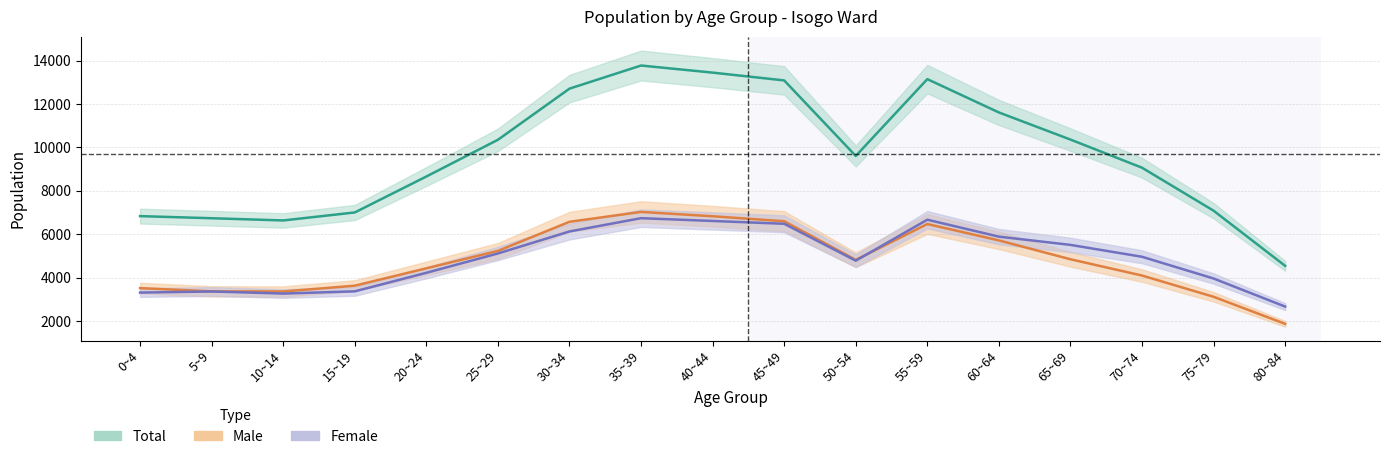

Read the Male value at 55~59, to the nearest 100.

6500